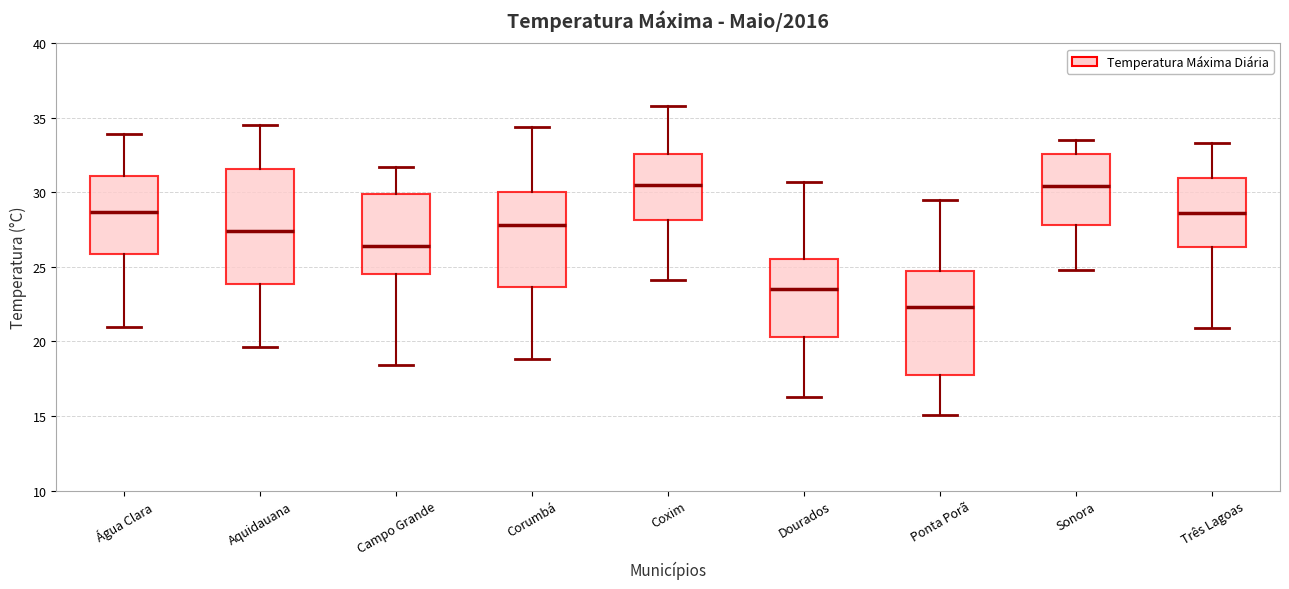

Comparing the boxes themselves (not the whiskers), which one is the tallest?

Aquidauana